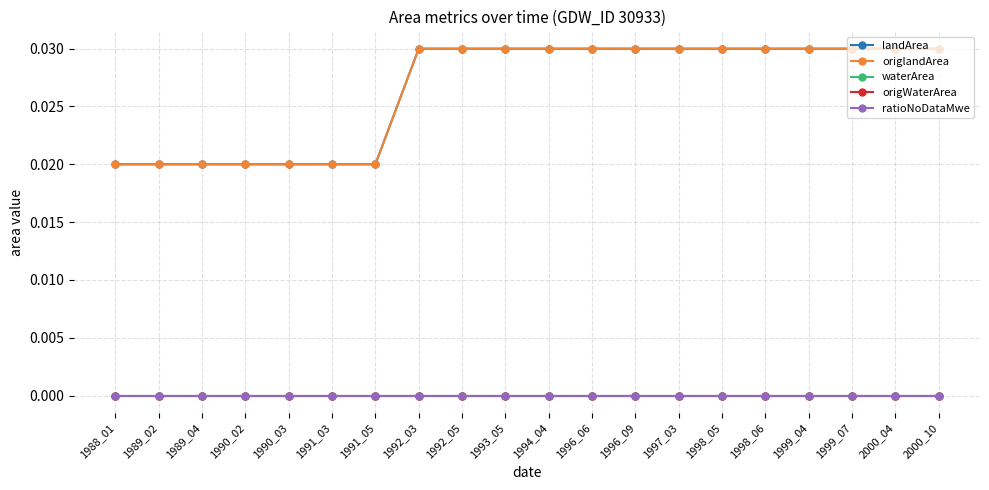

True or false: origlandArea has more than 1 points higher than both neighbors.

False